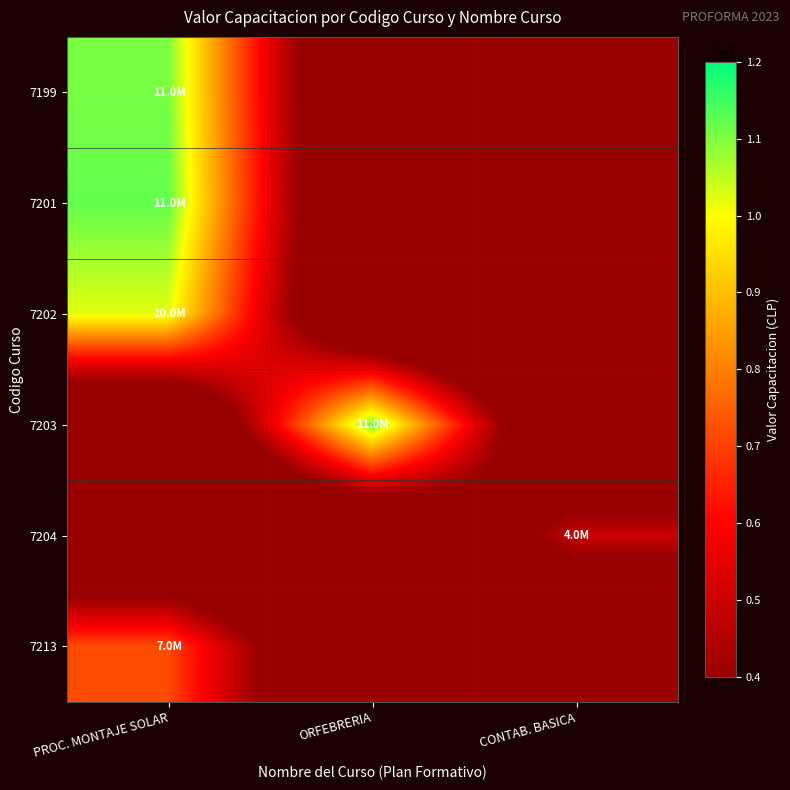

Rank the series by their maximum value, from highest to lowest.

7201, 7203, 7199, 7202, 7213, 7204